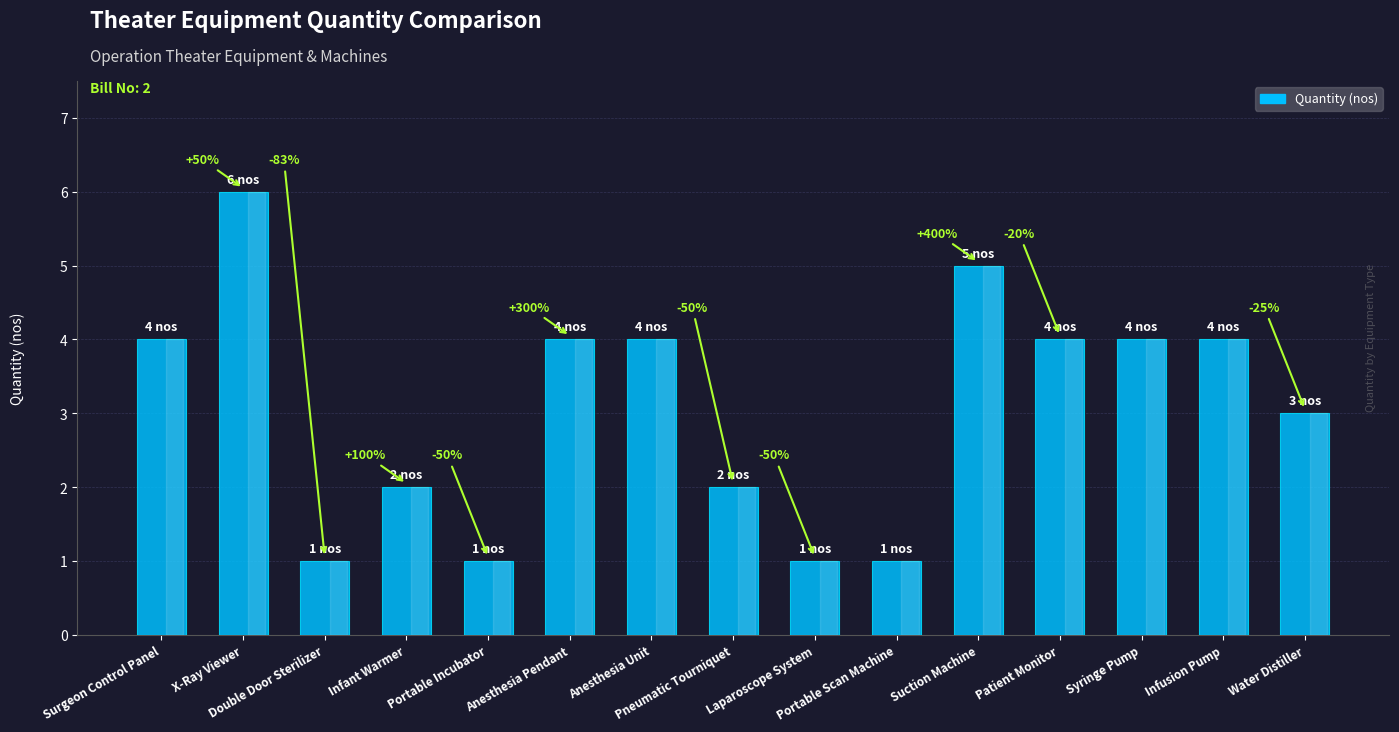

Approximately how many times larger is the value at Portable Scan Machine compared to Patient Monitor?

0.2